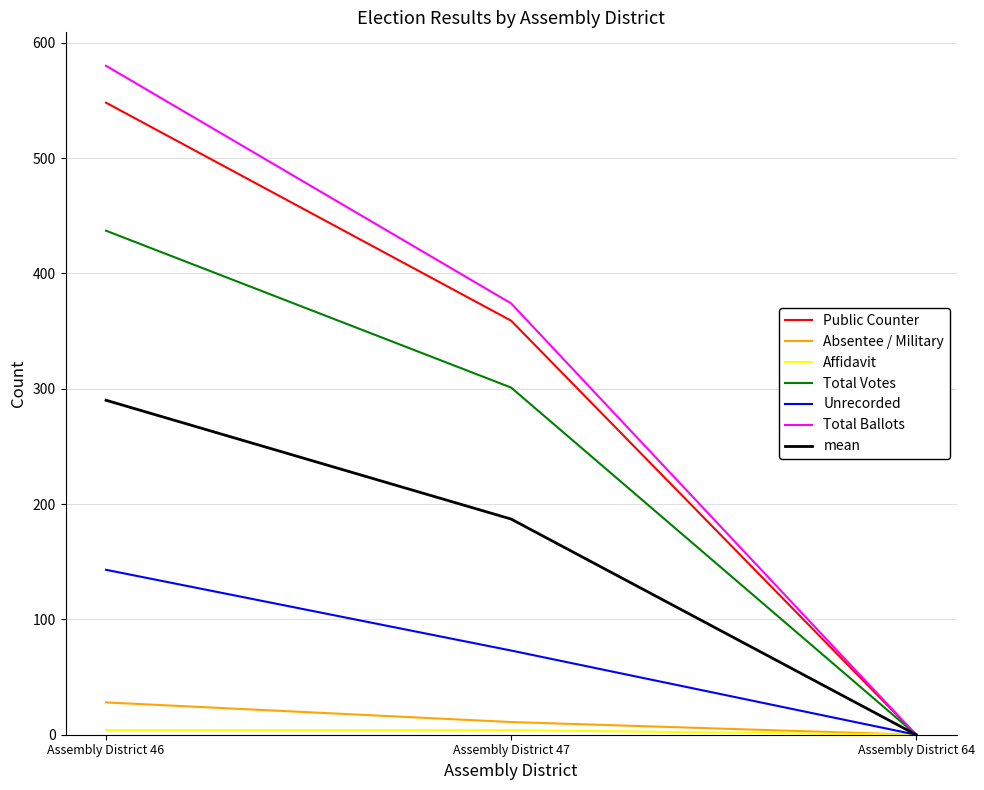

The value of Total Ballots at Assembly District 47 is 374. True or false?

True